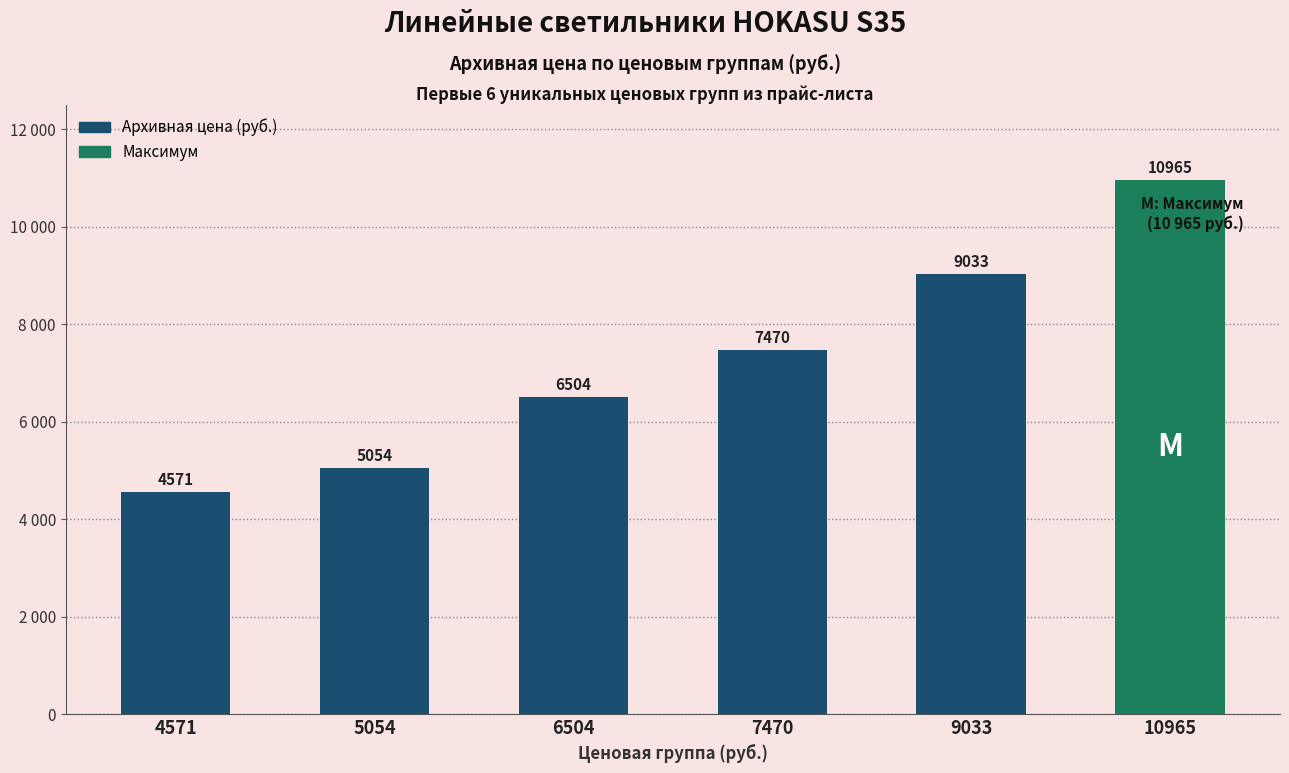

What is the average value?

7266